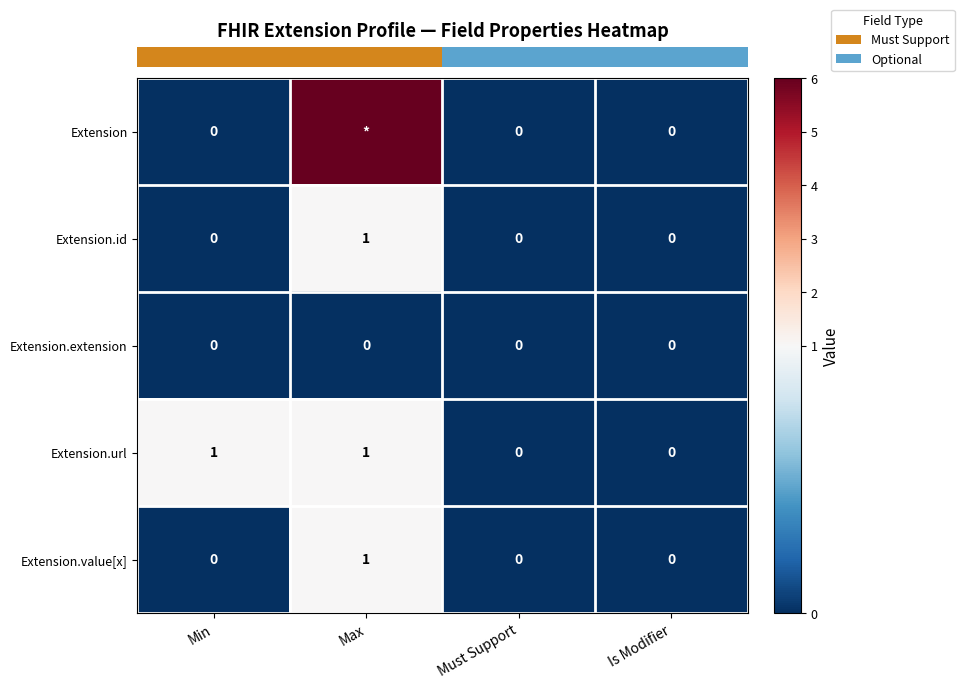

The row_2 series shows 0 at Must Support. True or false?

True